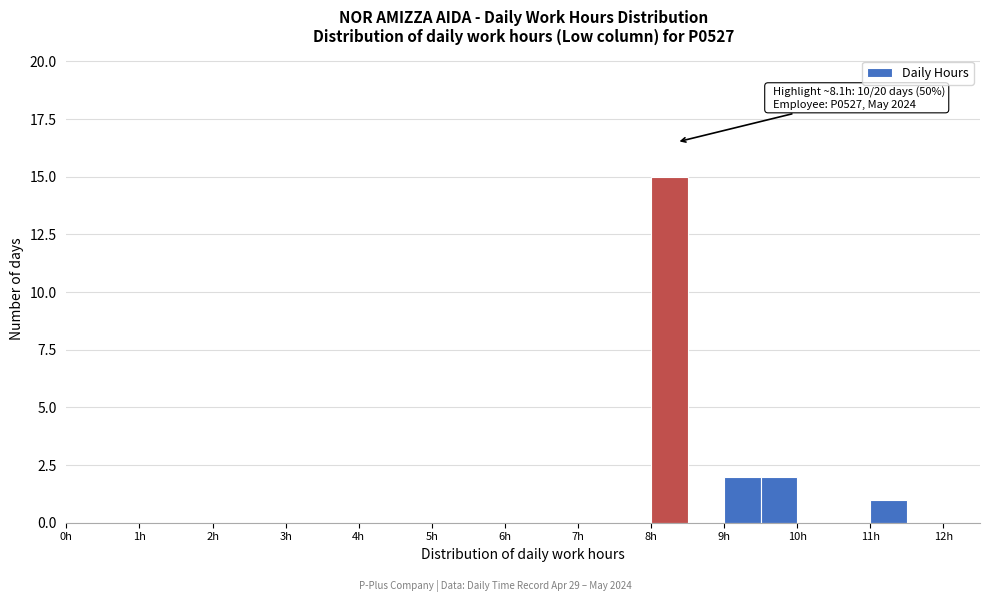

Over which range of the x-axis is the bar tallest?

8.0 to 8.5